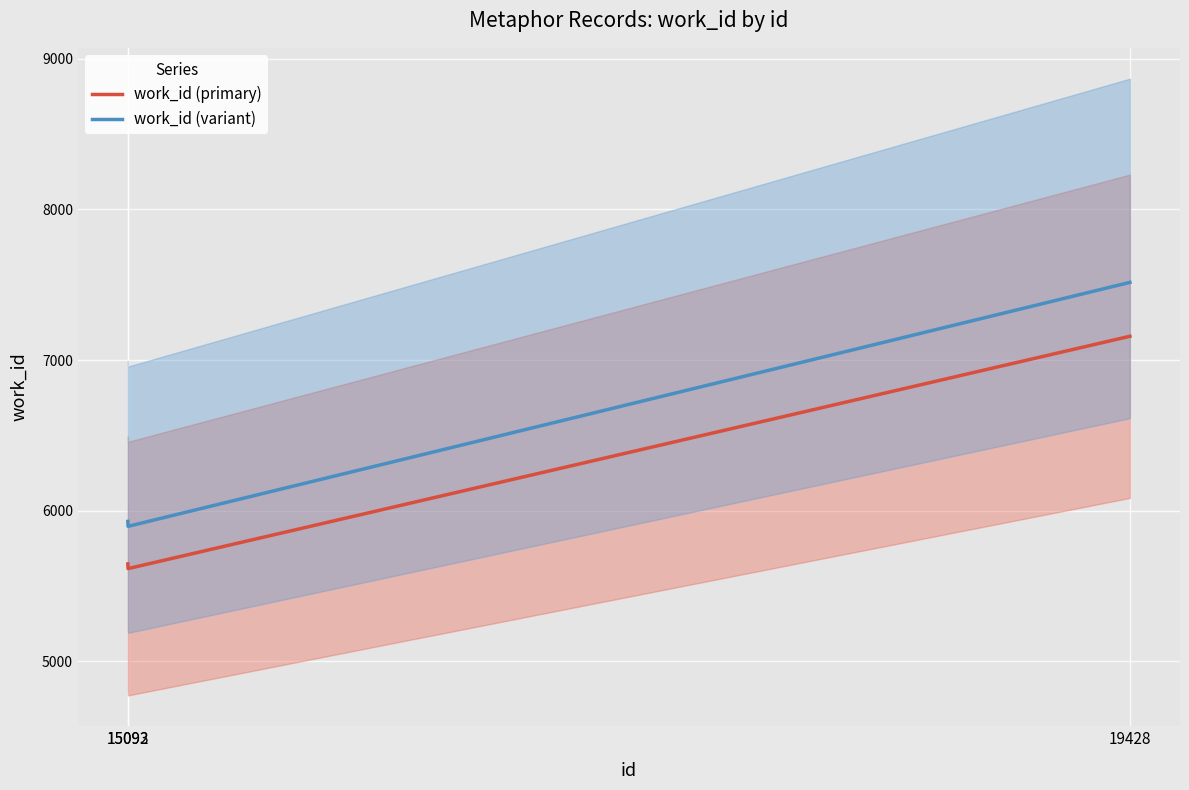

How many data points in work_id (primary) are less than 5646?

1